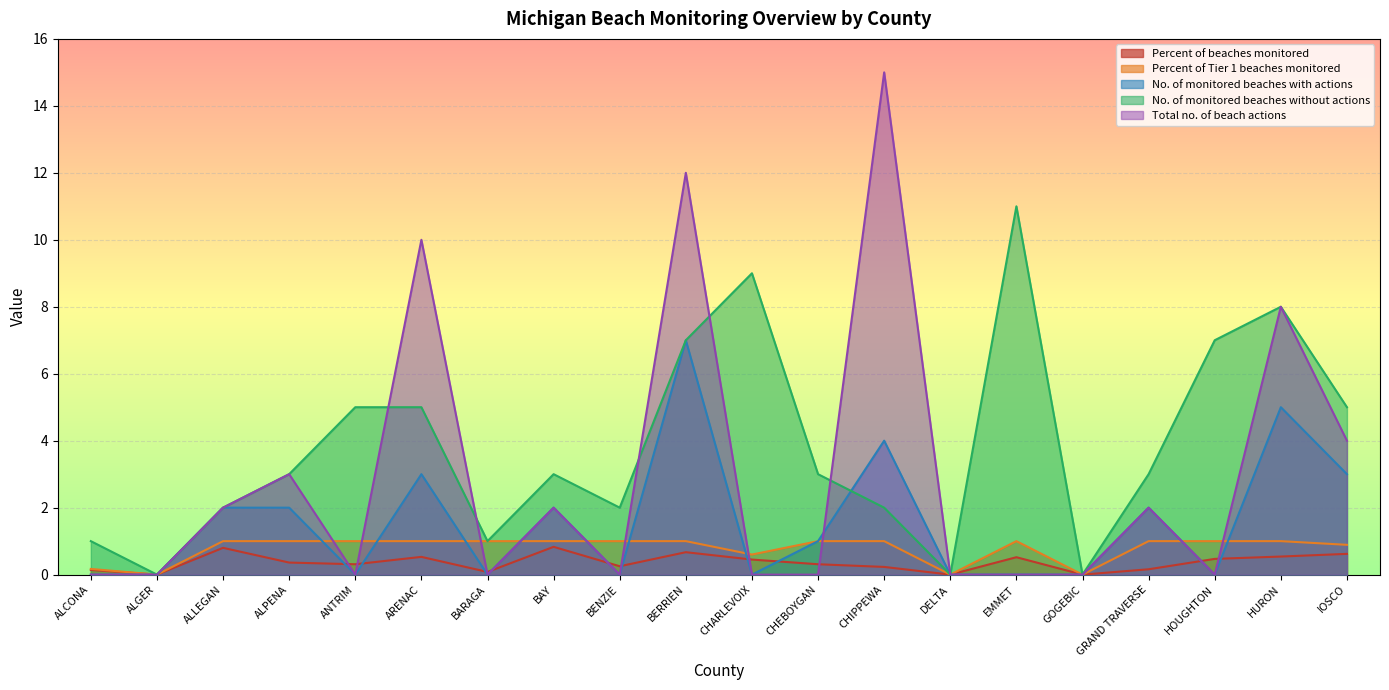

At BARAGA, list the series in order from largest to smallest.

Percent of Tier 1 beaches monitored, No. of monitored beaches without actions, Percent of beaches monitored, No. of monitored beaches with actions, Total no. of beach actions